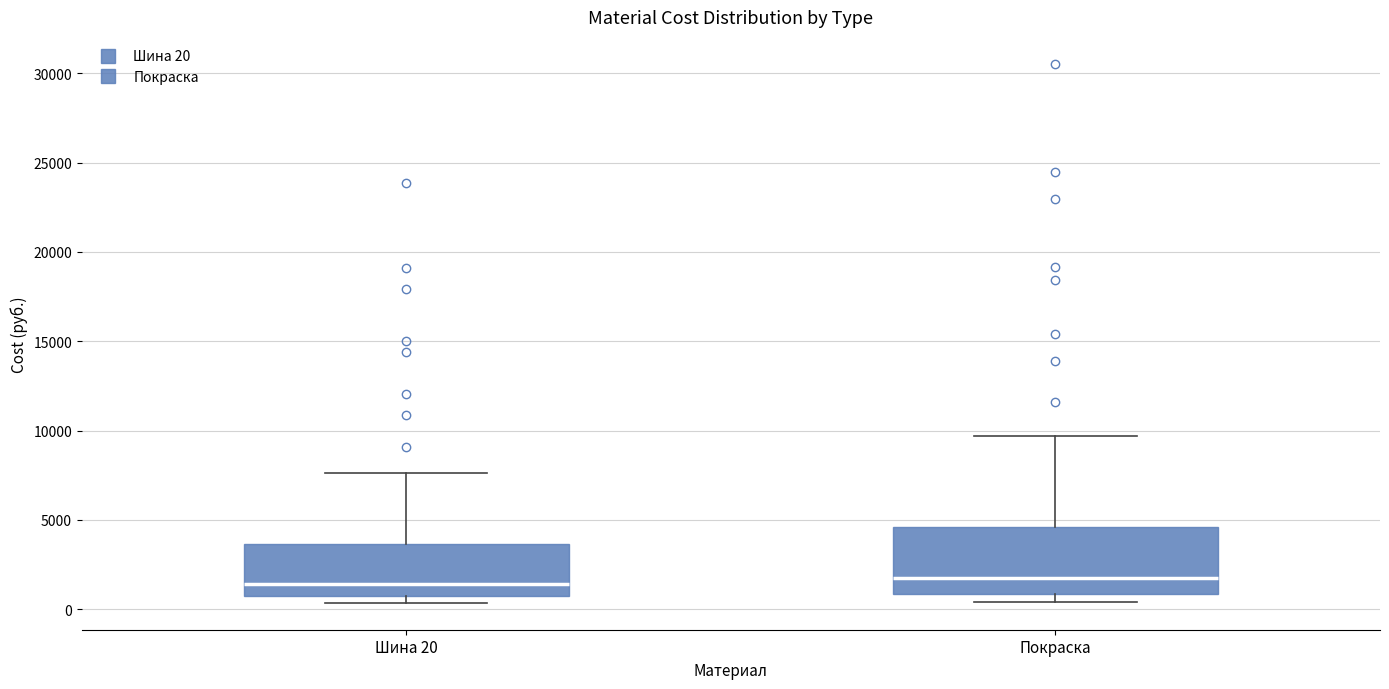

Which box is the tallest, from its lower edge to its upper edge?

Покраска